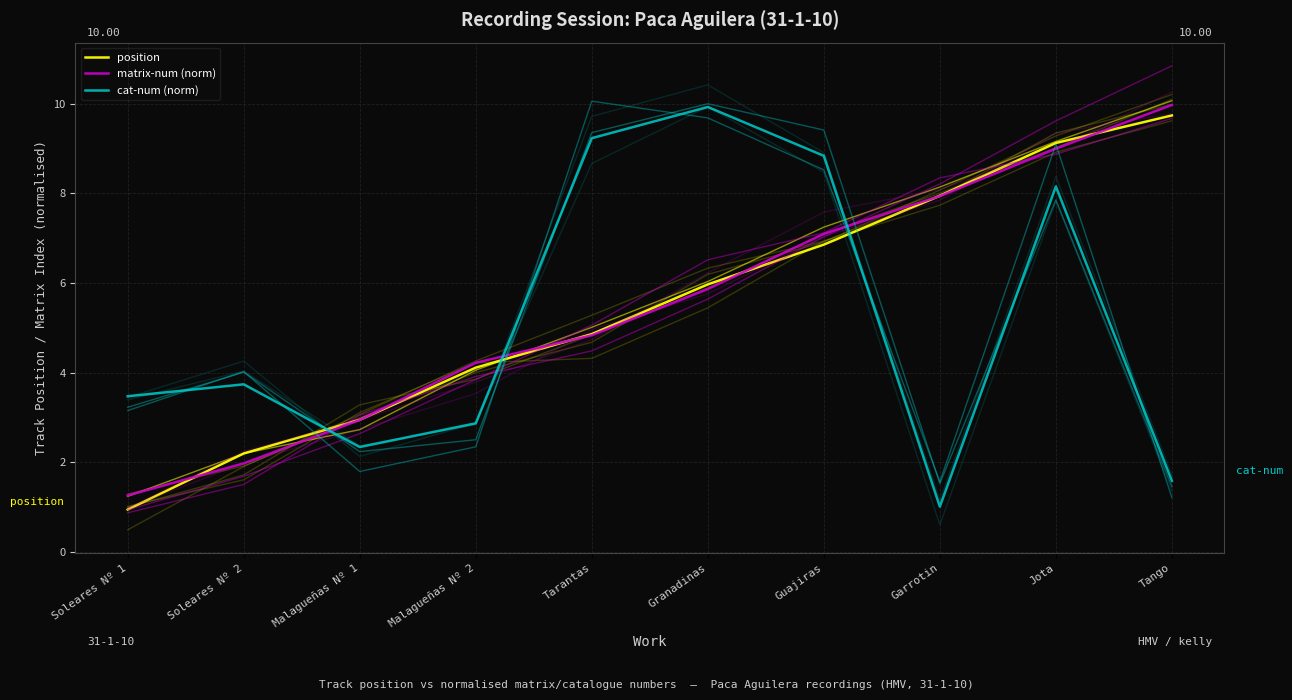

Count the number of data series in this chart.

3